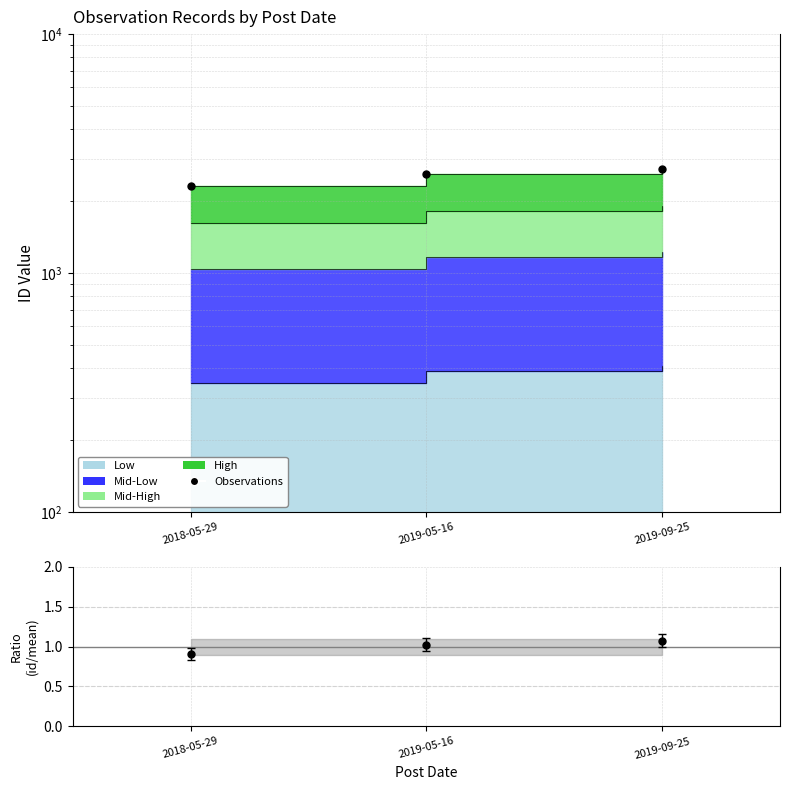

What is the change in value from 2019-05-16 to 2019-09-25?

+125